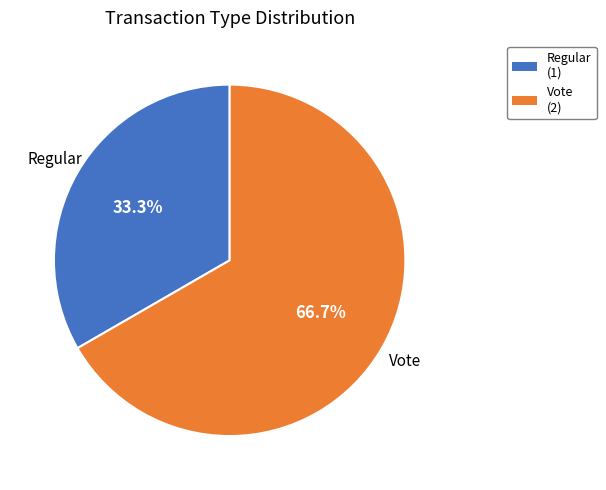

Between Regular and Vote, which is larger?

Vote